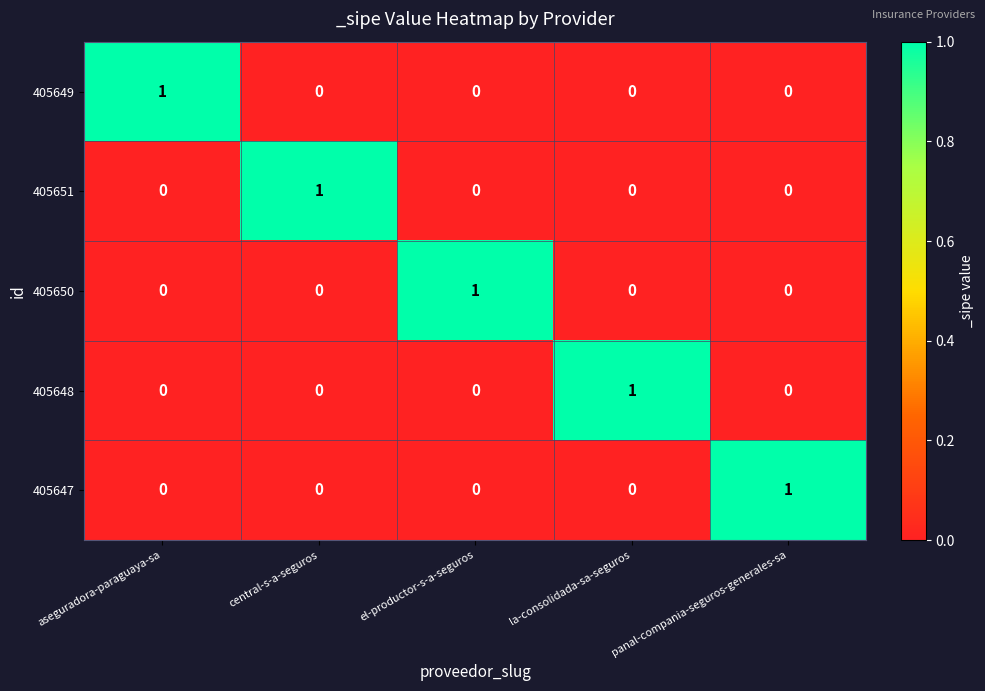

Is it true that 405647 equals 0 at aseguradora-paraguaya-sa?

True